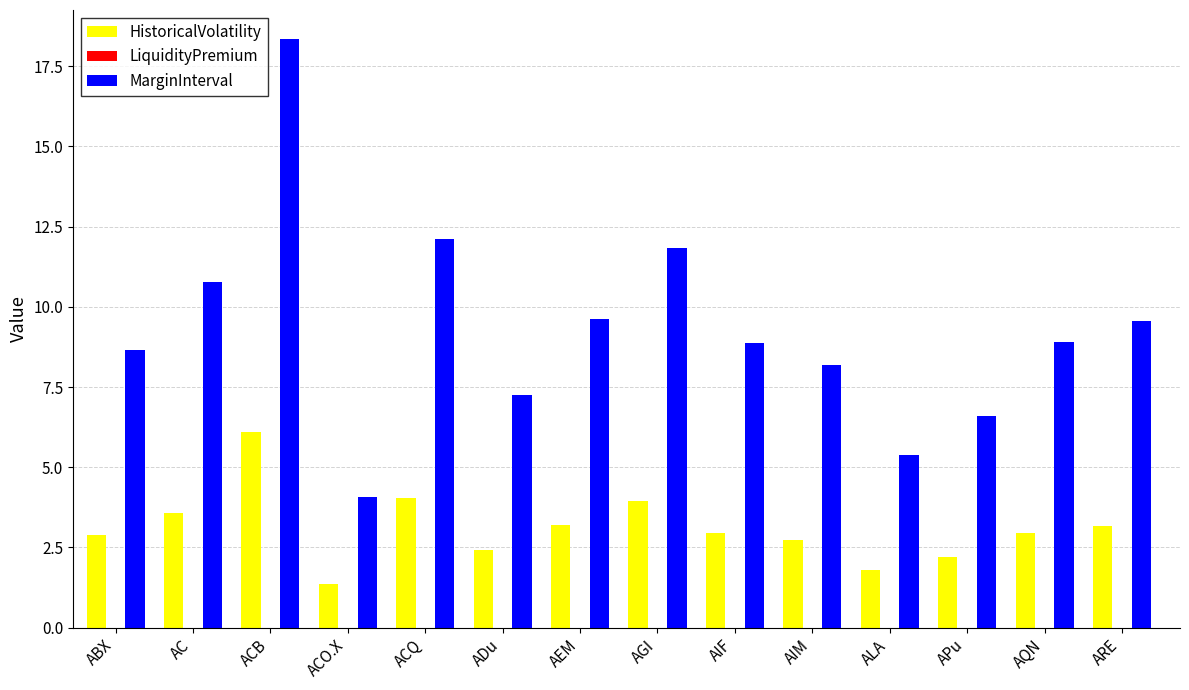

Which series has the largest total across all categories?

MarginInterval